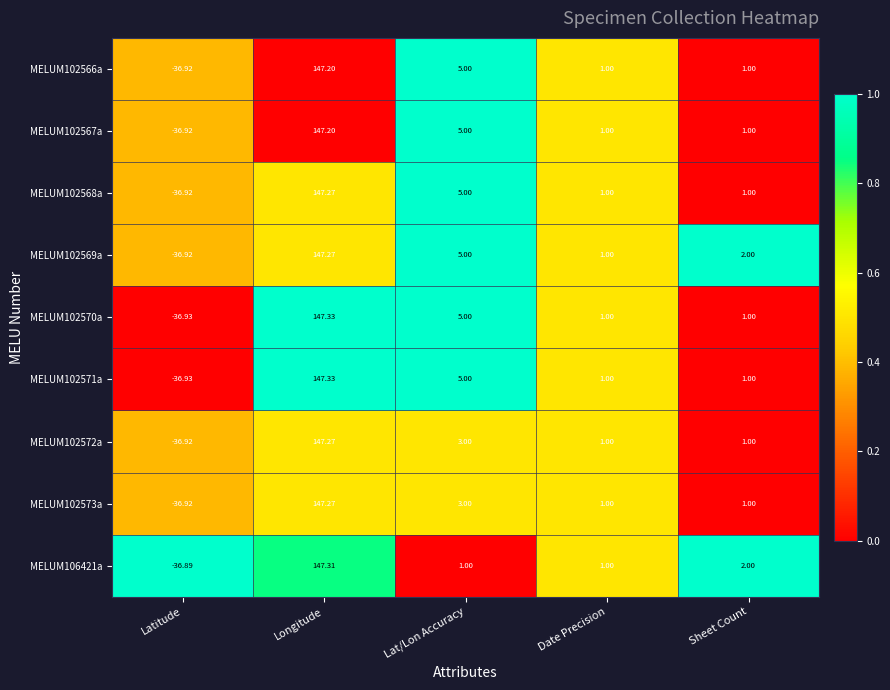

Where does the MELUM102573a series first go above 1?

Longitude